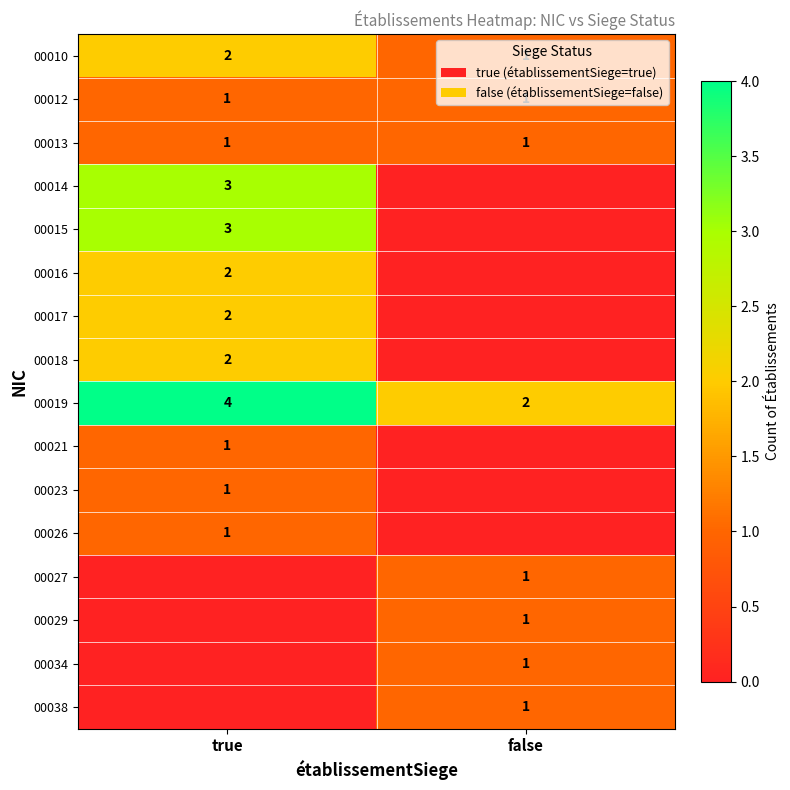

True or false: 00026 has a value of 2 at true.

False